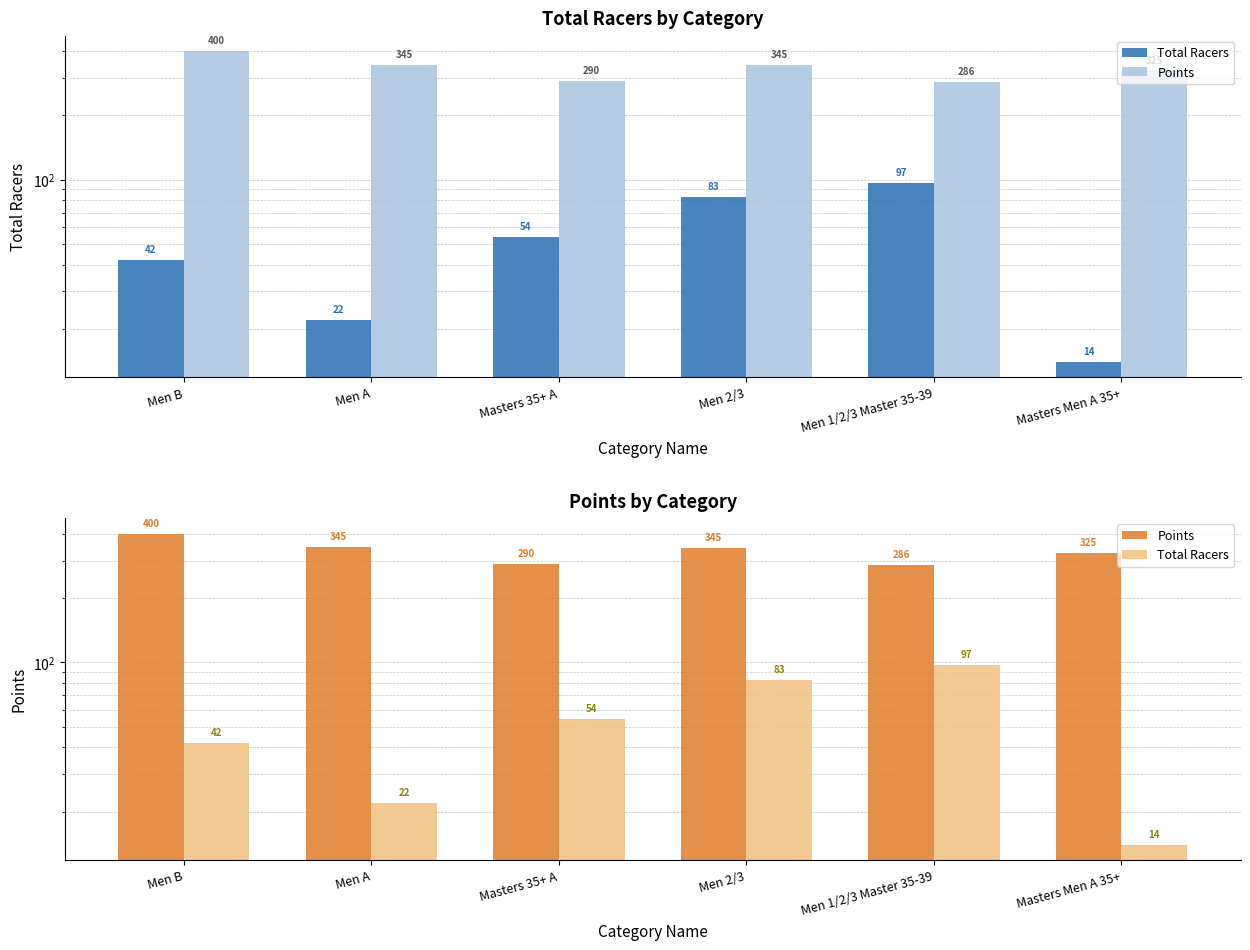

What is the total value across all series at Men A?

367.2